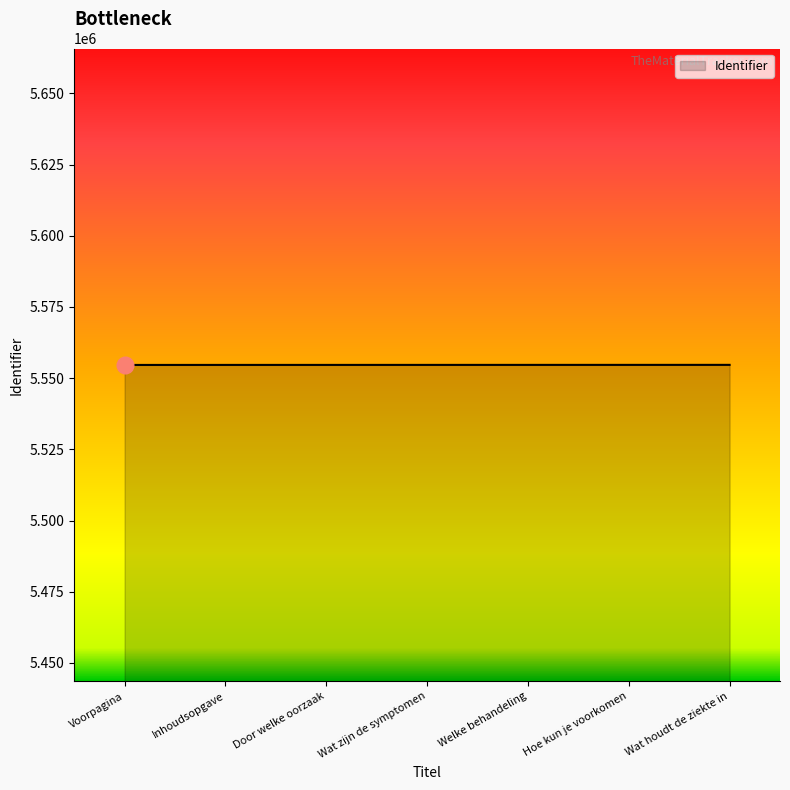

What is the change in value from Hoe kun je voorkomen to Wat houdt de ziekte in?

+6